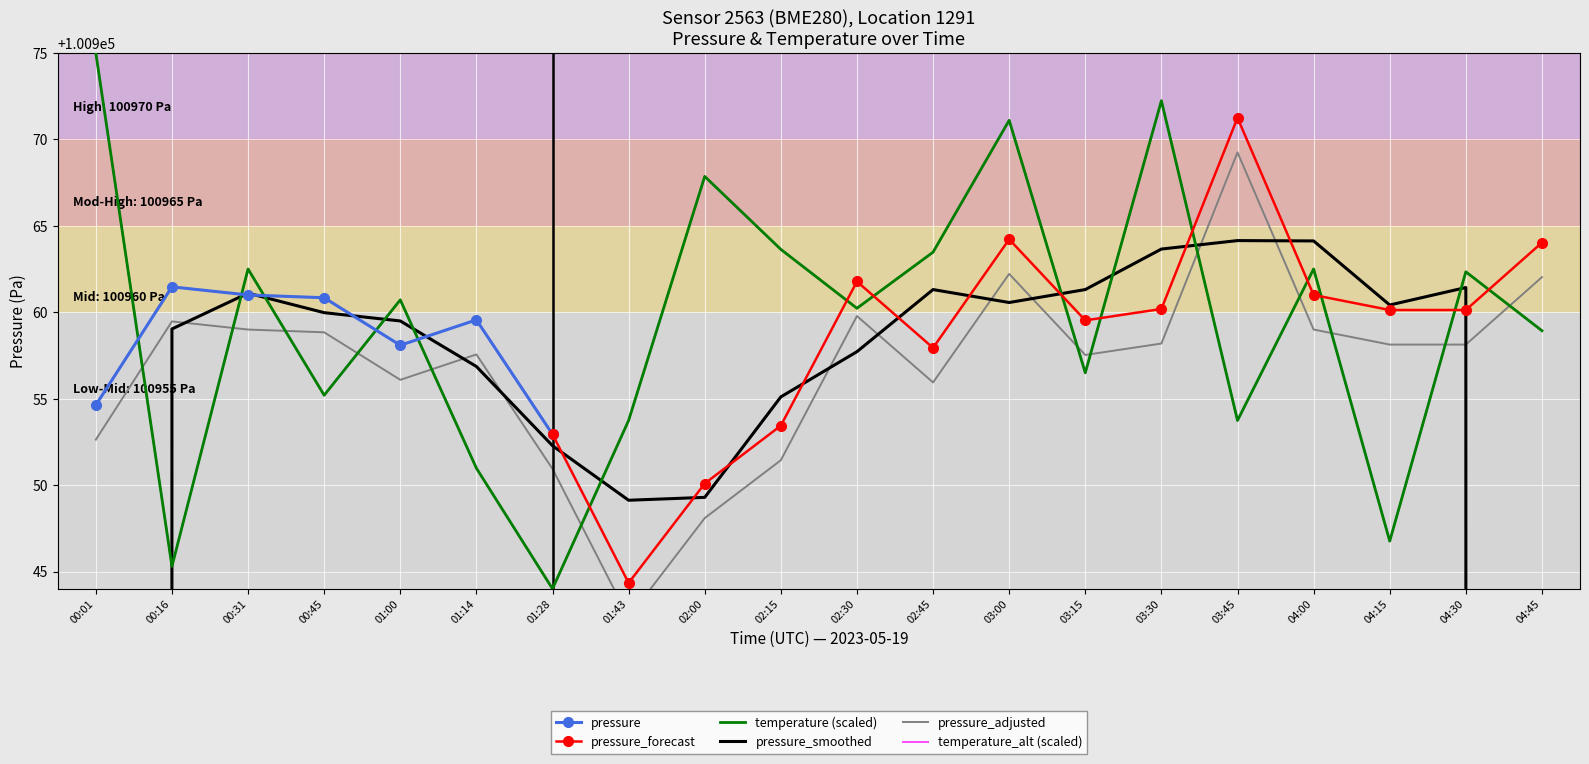

The temperature series shows 159522.0 at 04:15. True or false?

False